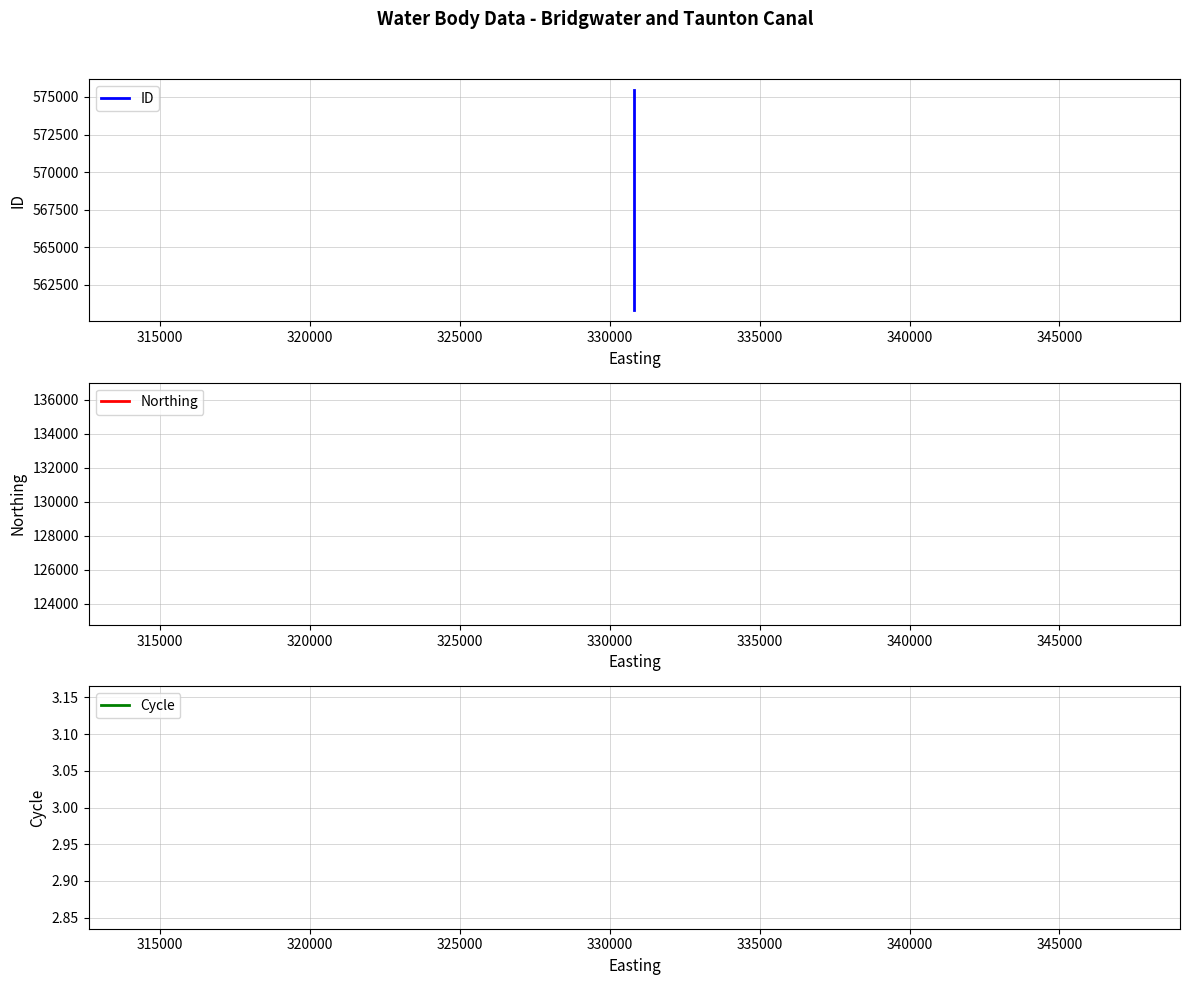

Does the chart display data point markers on the line(s)?

No